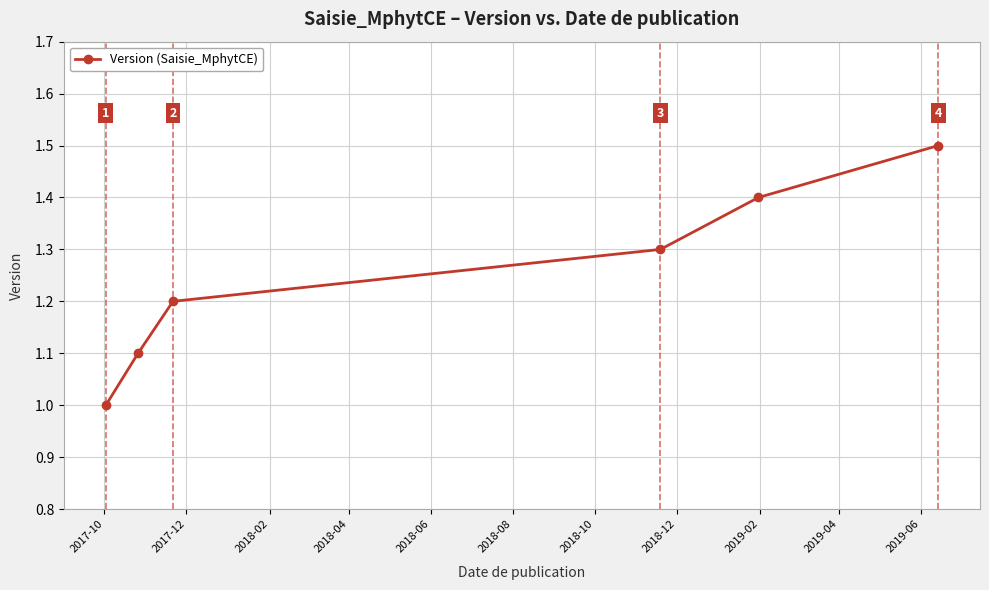

What is the greatest value displayed?

1.5